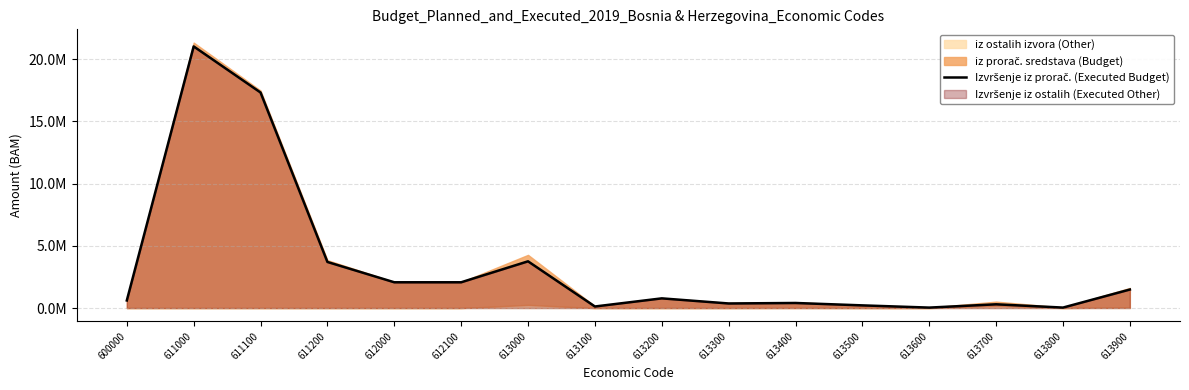

What is the difference between the values at 613000 and 613400?

3349698